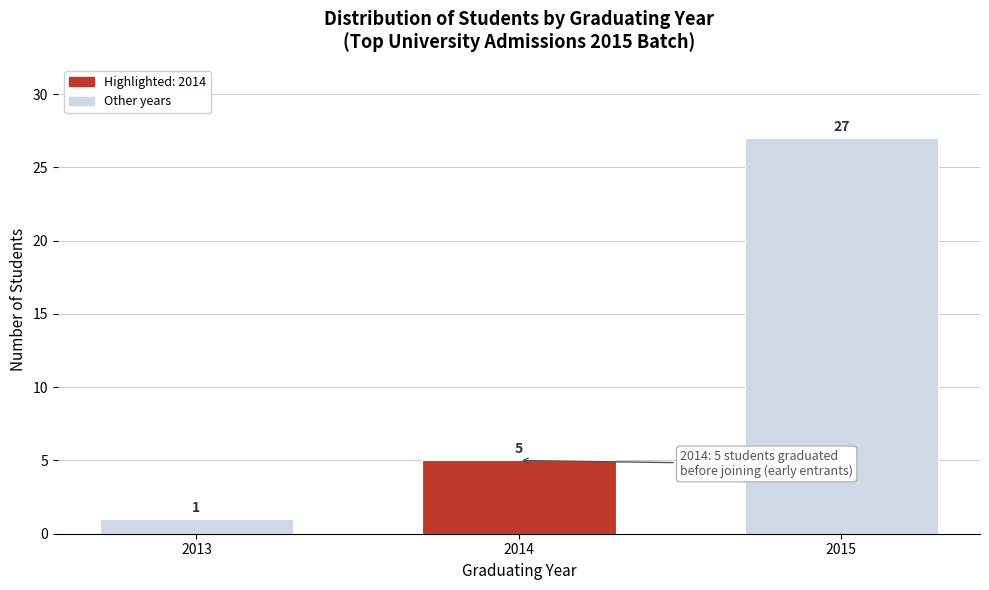

Reading left to right, transcribe all the data shown in this chart.

1	5	27